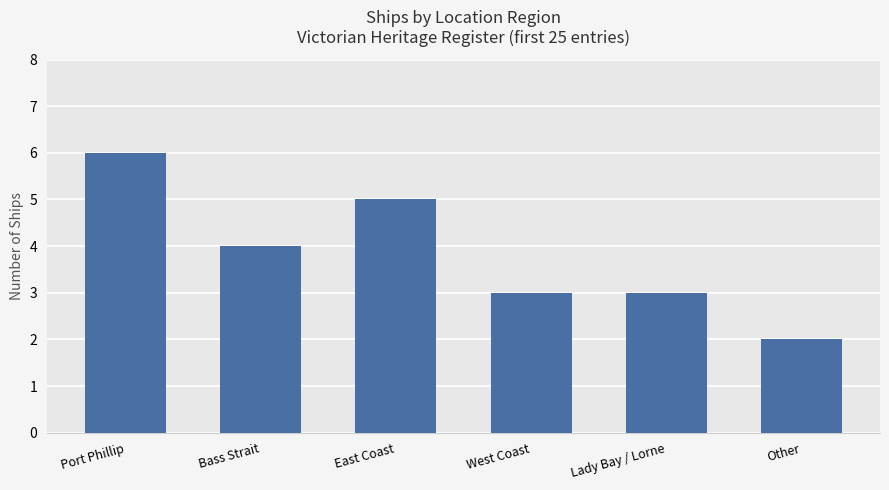

What is the approximate value at Bass Strait?

4